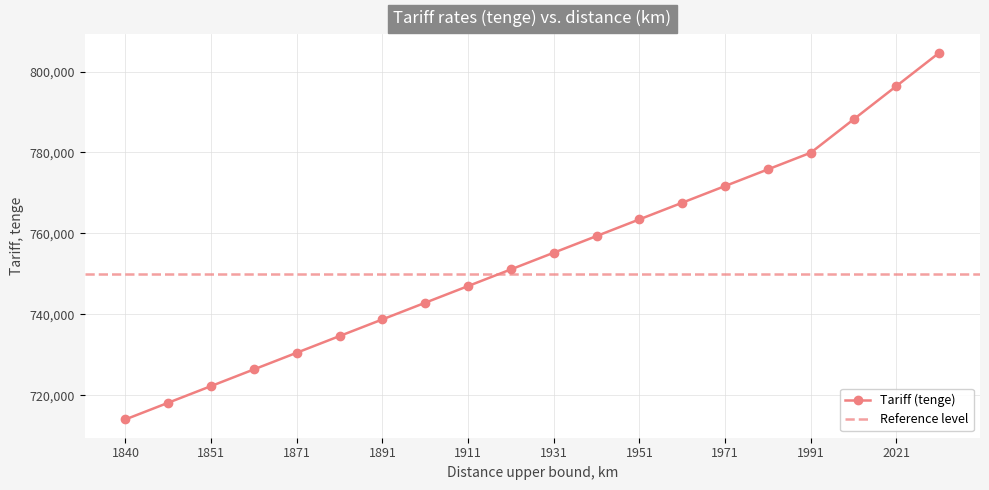

Rank the categories by value from highest to lowest.

2041, 2021, 2001, 1991, 1981, 1971, 1961, 1951, 1941, 1931, 1921, 1911, 1901, 1891, 1881, 1871, 1861, 1851, 1841, 1840